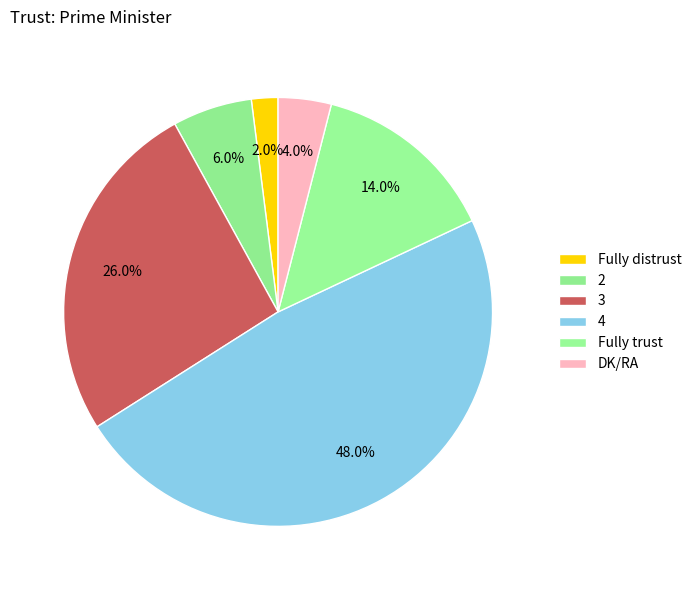

Which has a higher value, 2 or Fully trust?

Fully trust